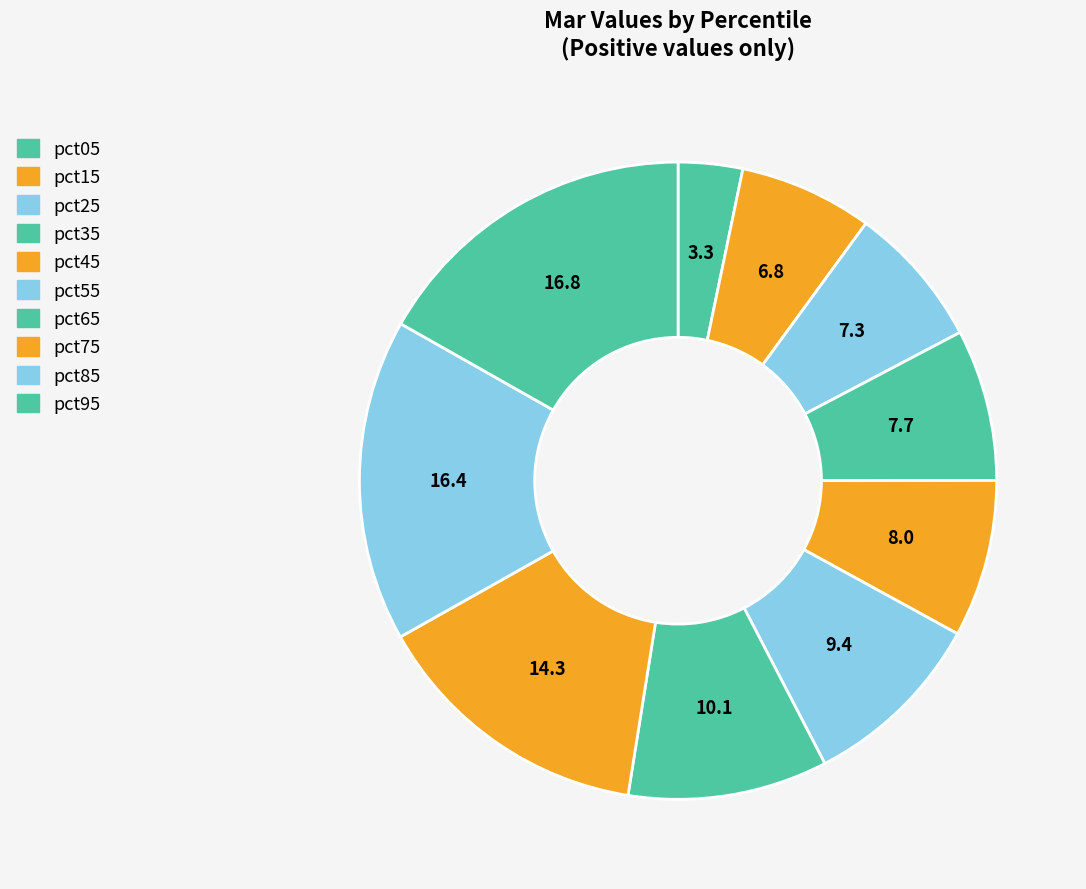

To the nearest percent, what is the combined percentage of pct15 and pct75?

21%